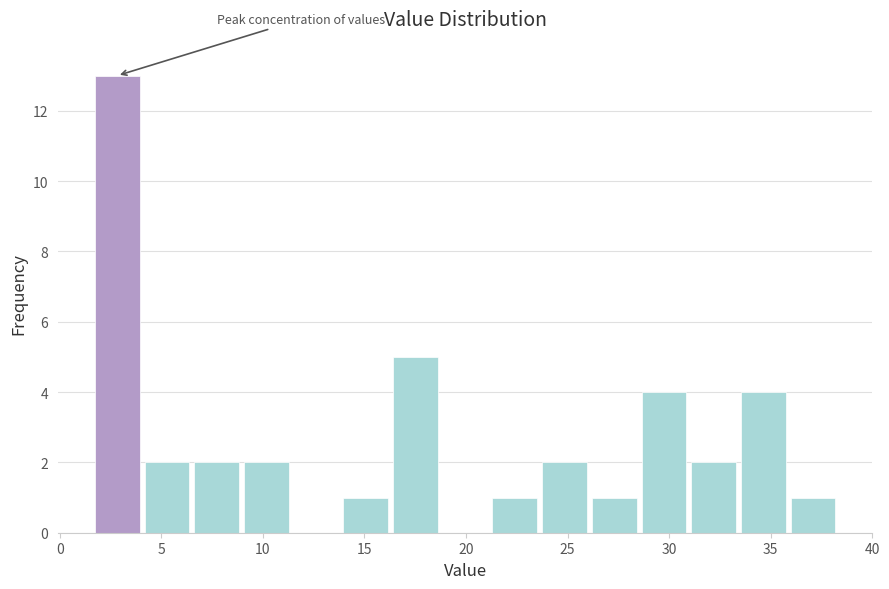

What is the height of the bar covering 14.0 to 16.5 on the x-axis? Neither the bar edges nor the heights are printed on the chart, so give them approximately, as read against the axes.

1